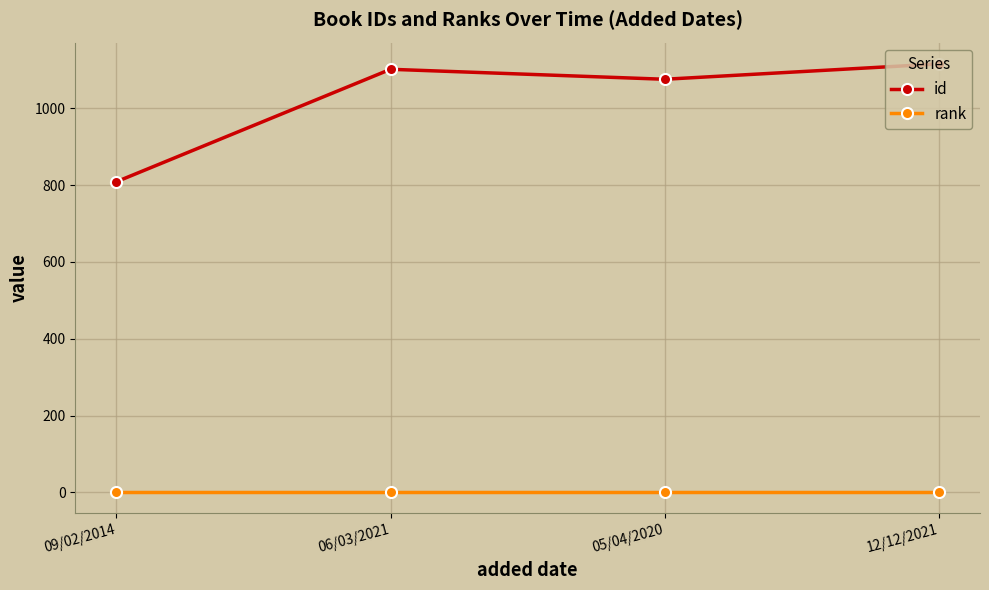

At which label is id closest to 962?

05/04/2020